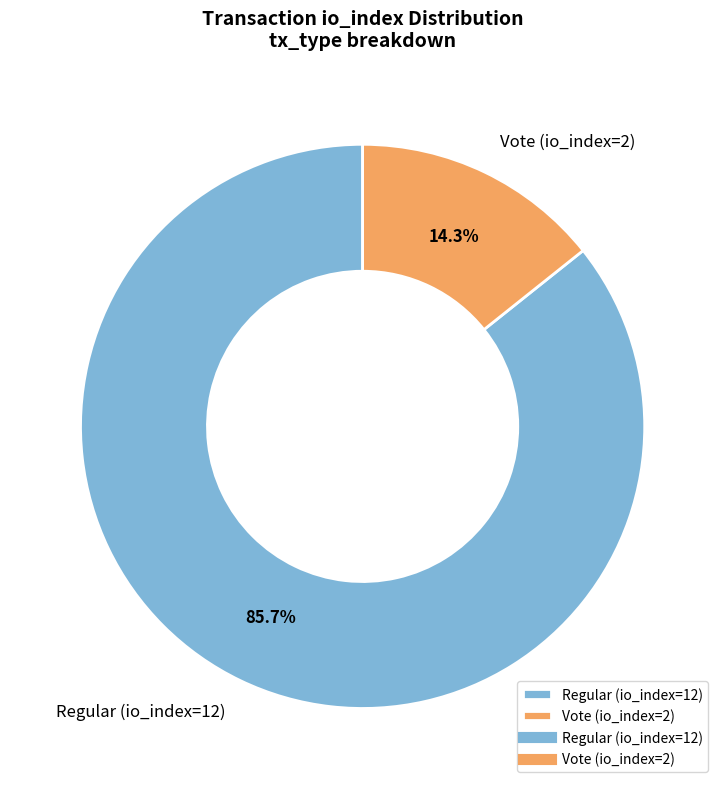

What percentage is the Vote (io_index=2) slice, to the nearest percent?

14%